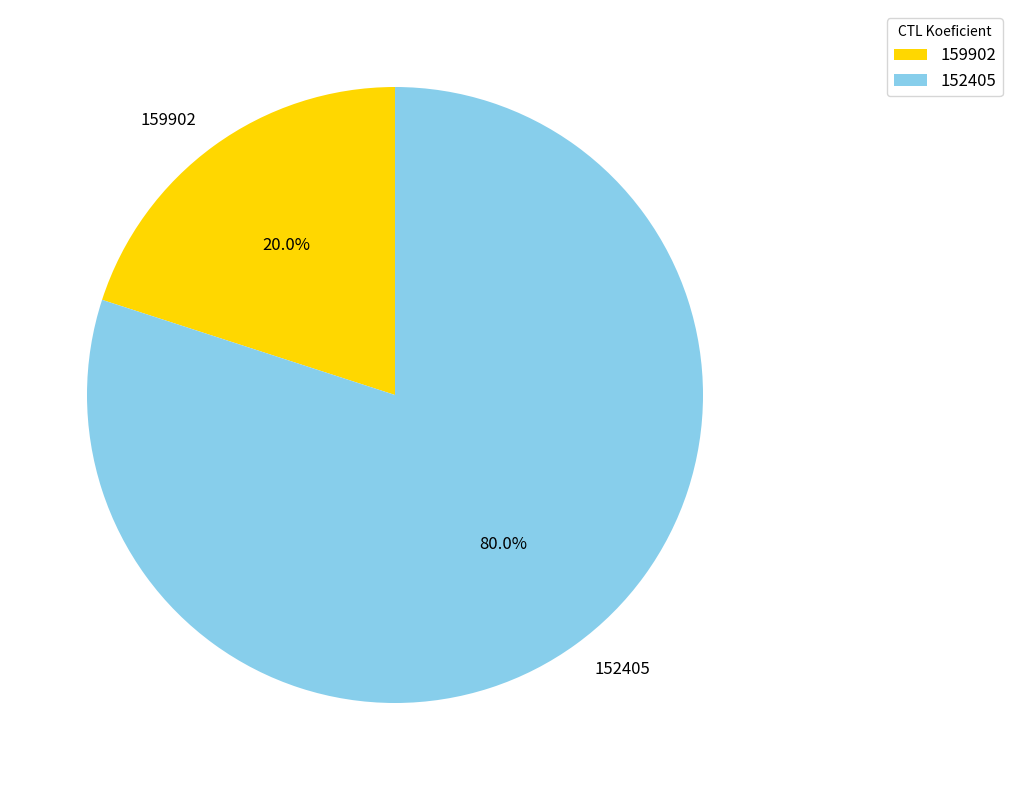

Do 152405 and 159902 together represent more than half of the pie?

Yes